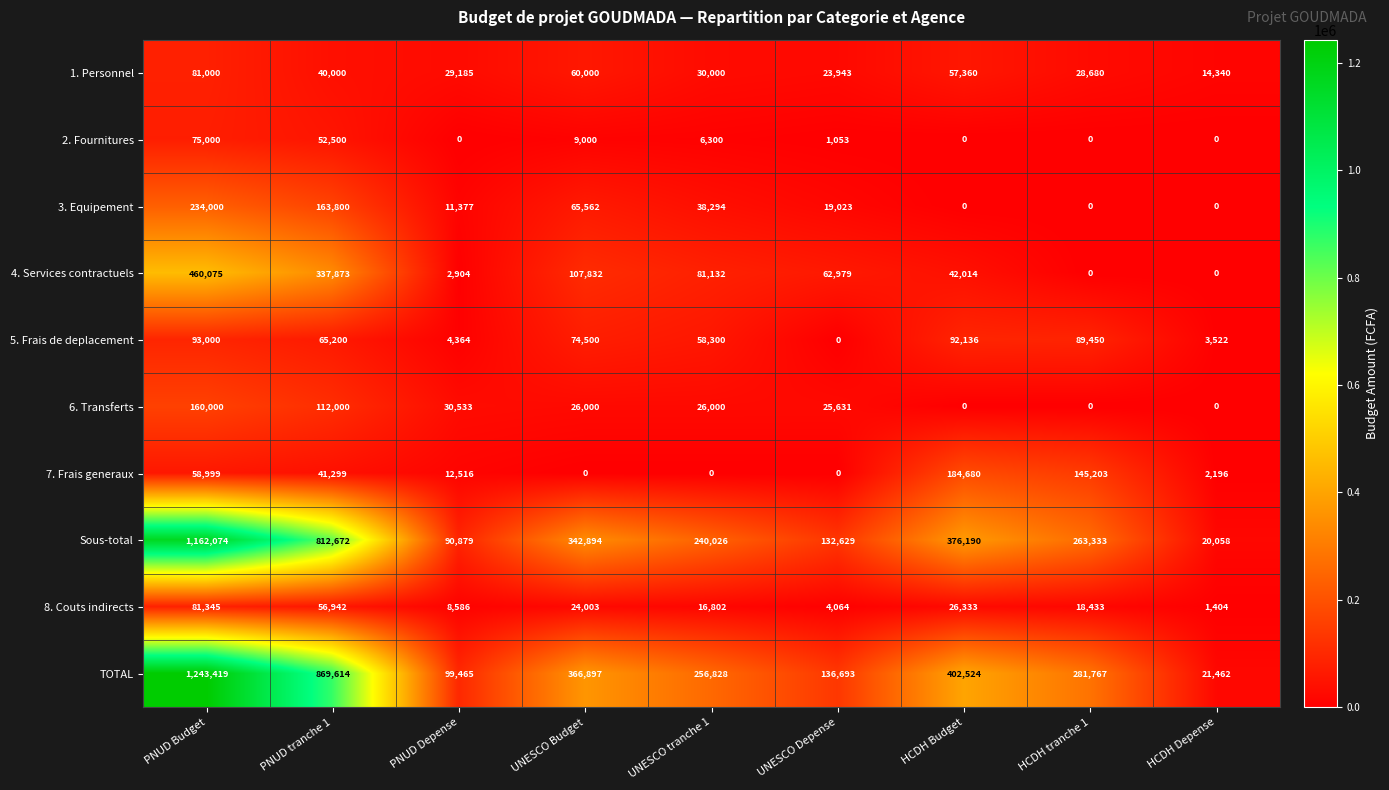

Which series changed the most between UNESCO tranche 1 and UNESCO Depense?

TOTAL